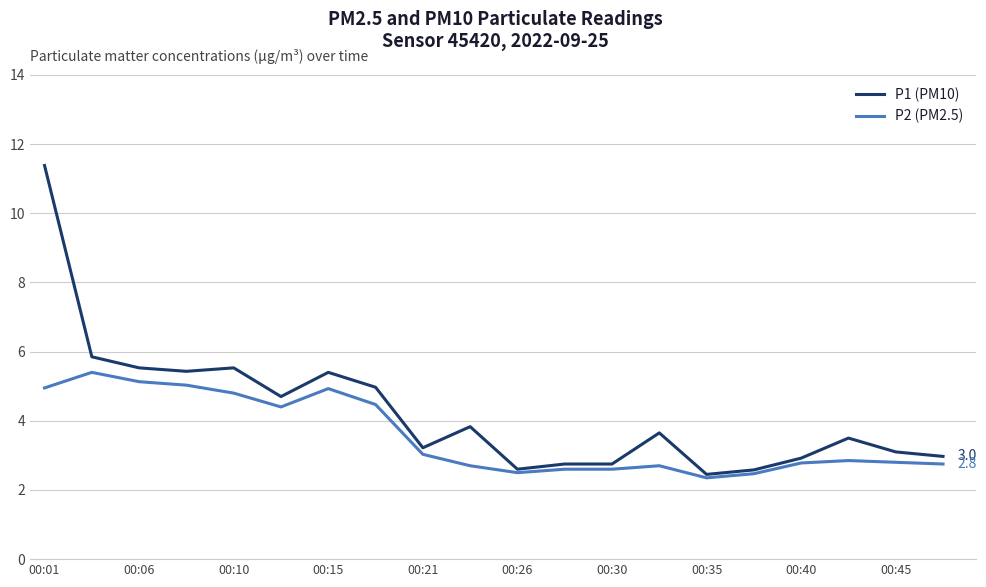

Which series has the largest total across all categories?

P1 (PM10)